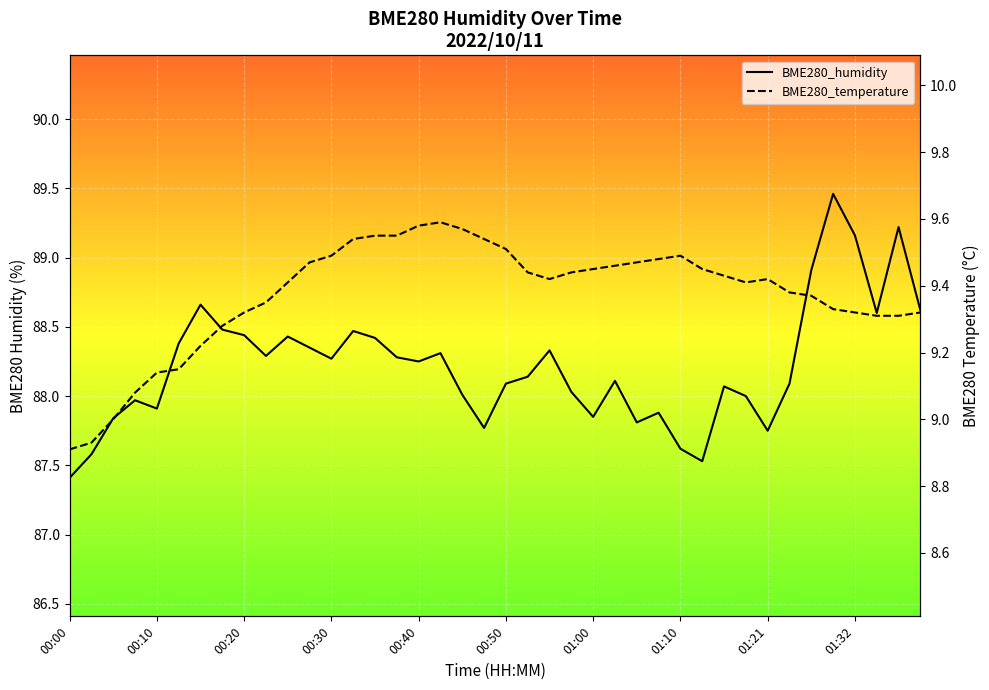

What is the total value across all series at 27?

97.4